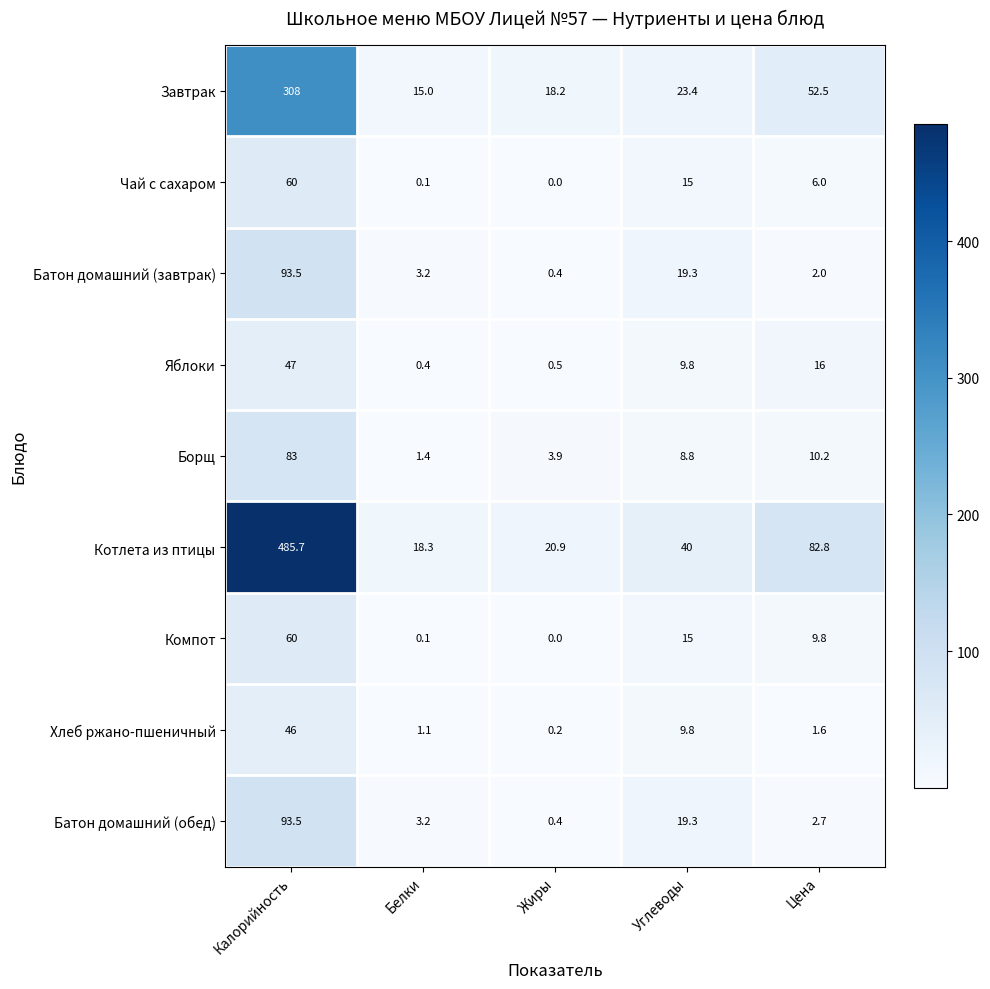

Which category has the lowest value across all series?

Жиры